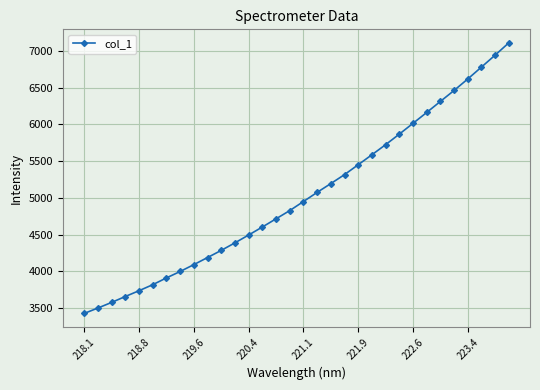

Count the number of categories in the chart.

32